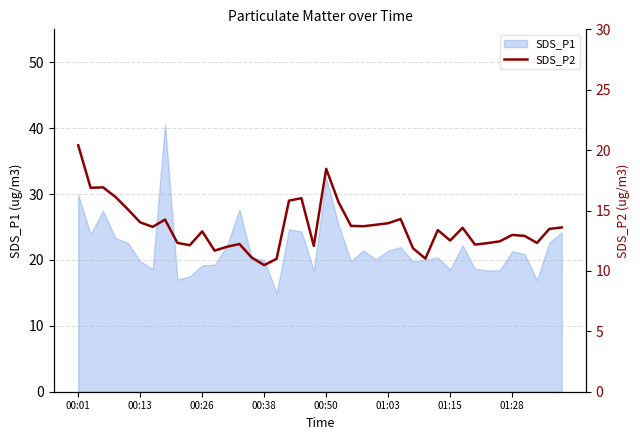

True or false: SDS_P1 has a value of 12.8 at 00:13.

False